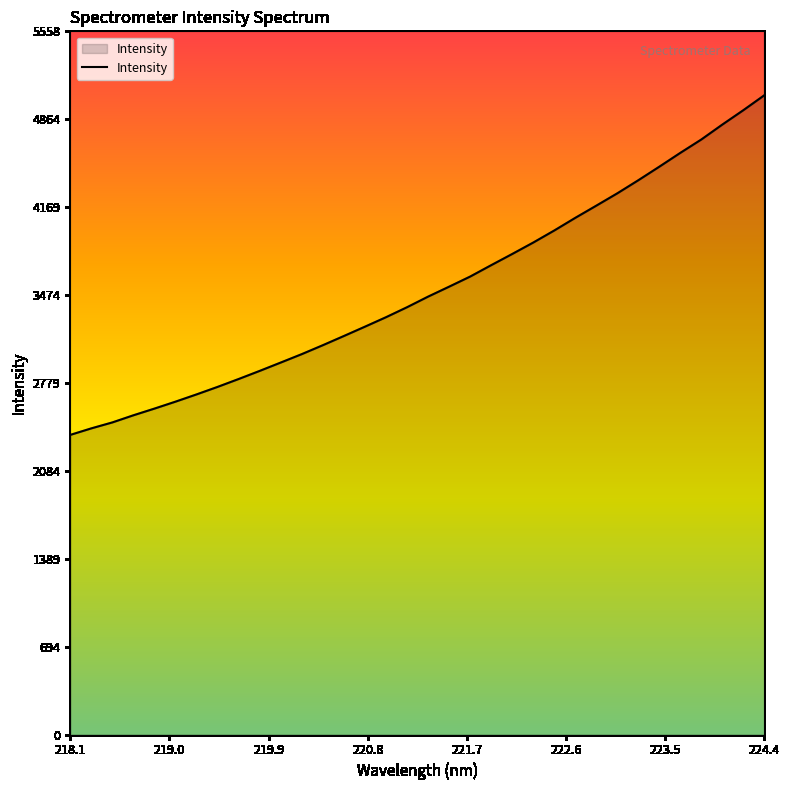

What is the maximum value shown in the chart?

5053.5